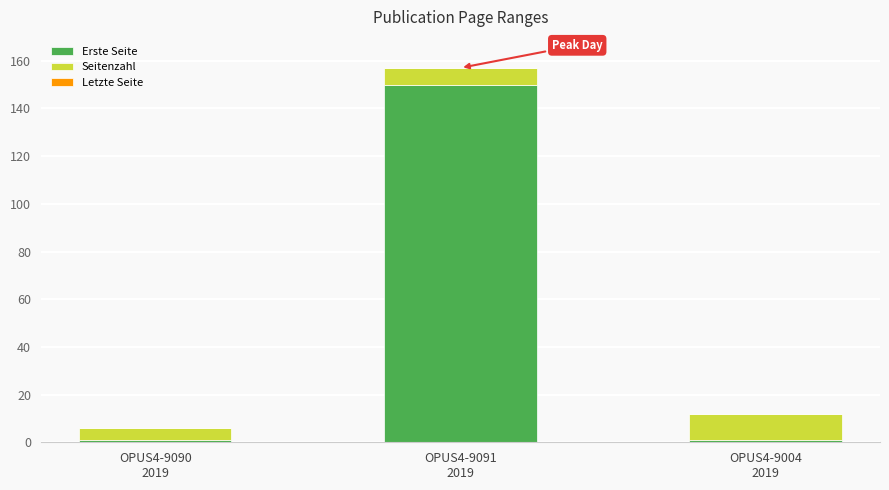

What is the average value of the Erste Seite series?

51